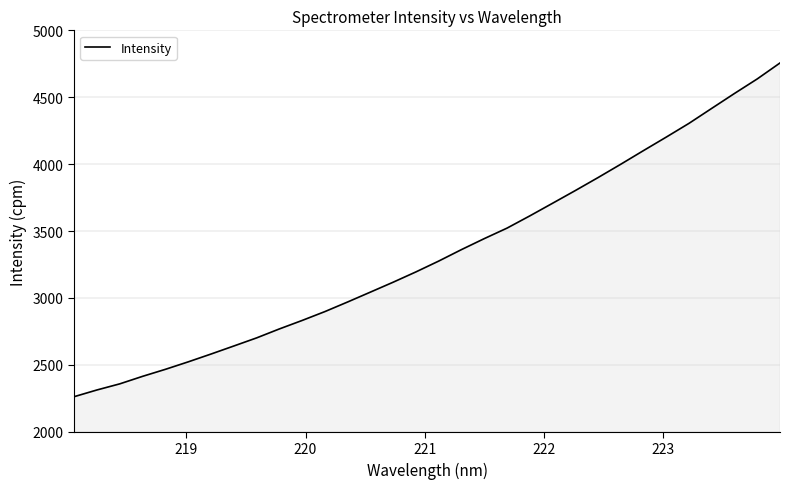

Does the chart display data point markers on the line(s)?

No